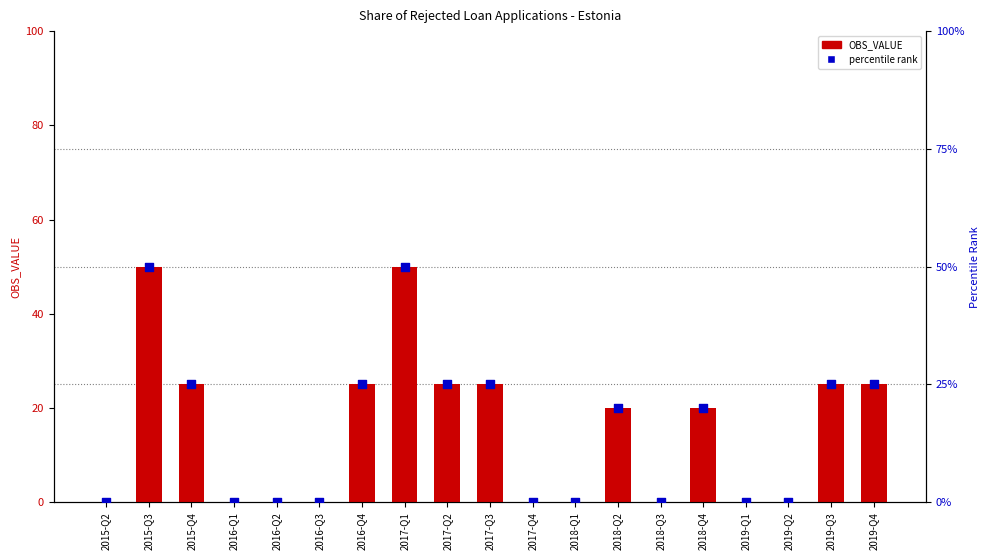

What is the total value across all series at 2015-Q4?

50